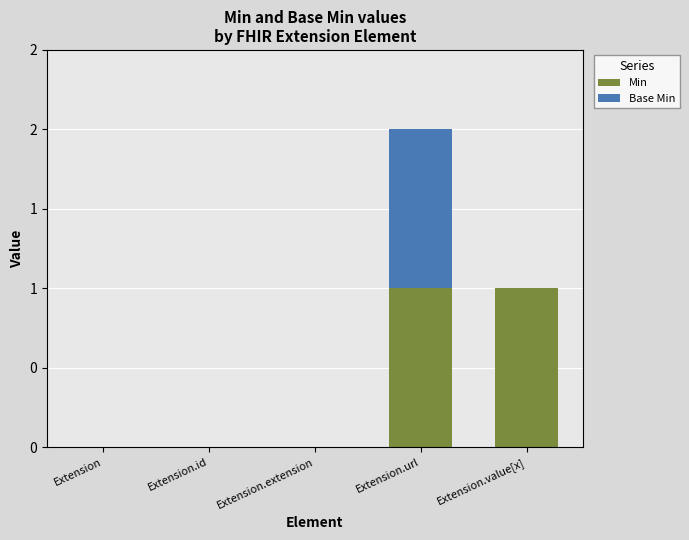

The Base Min series shows 1 at Extension.url. True or false?

False